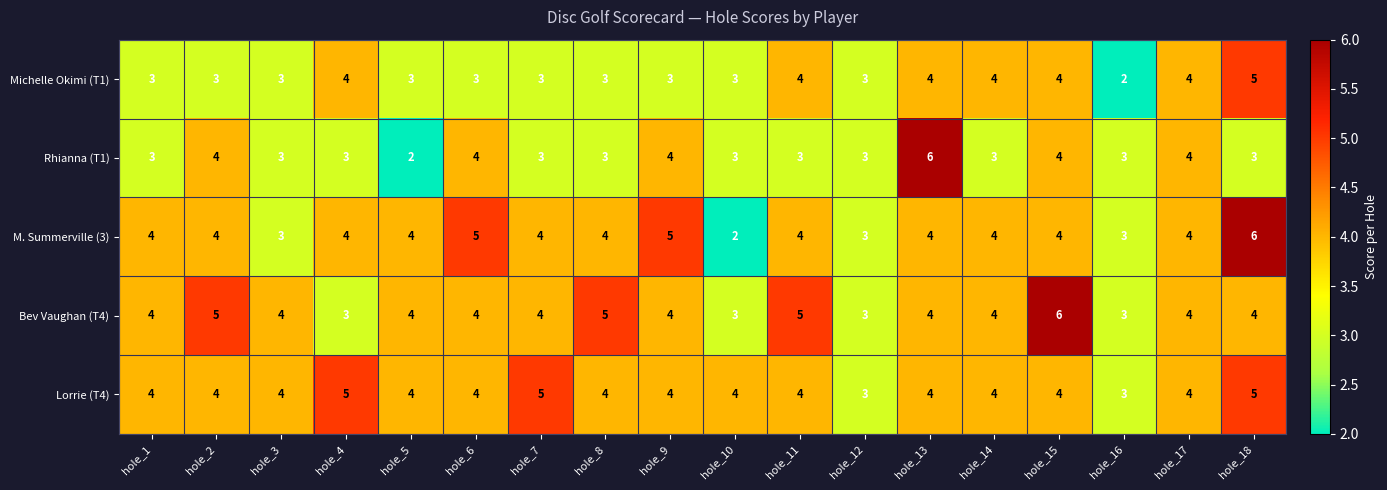

Is it true that Rhianna (T1) equals 1 at hole_18?

False